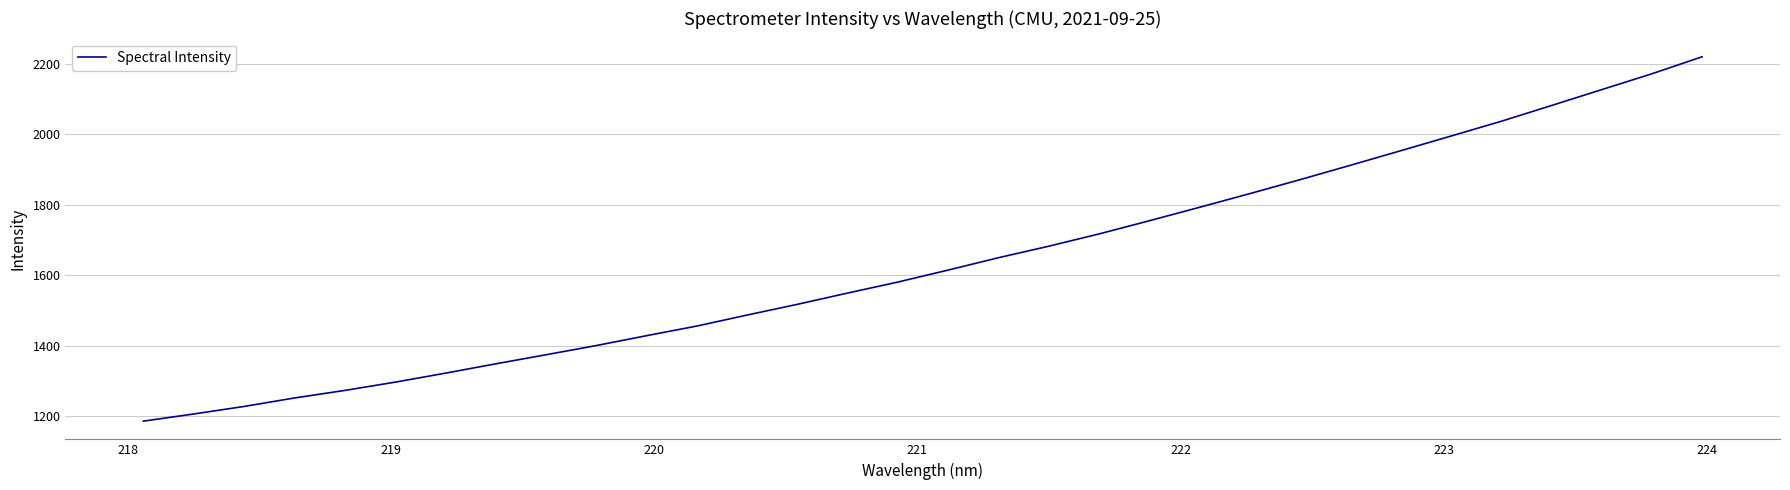

What is the difference between the maximum and minimum values?

1033.9